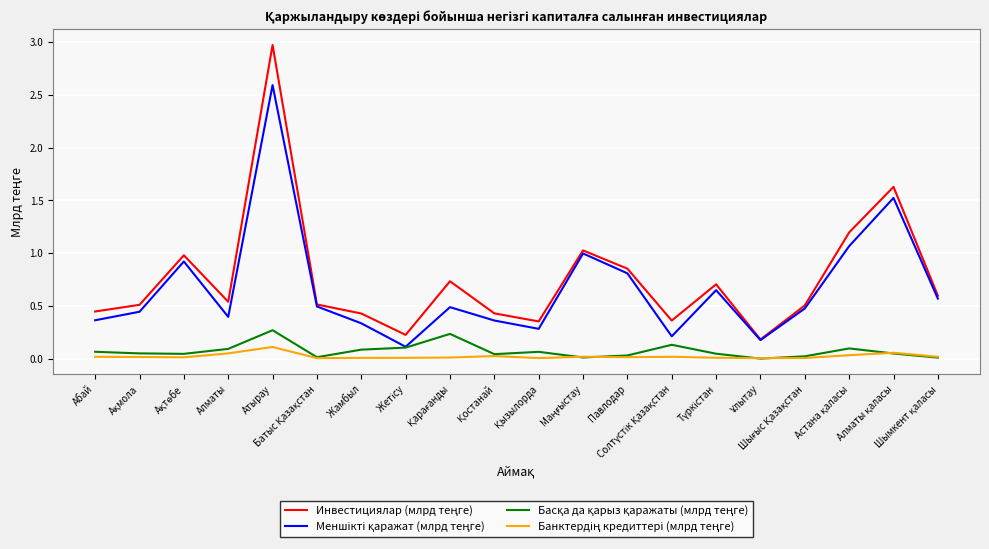

What is the greatest value displayed?

3.0